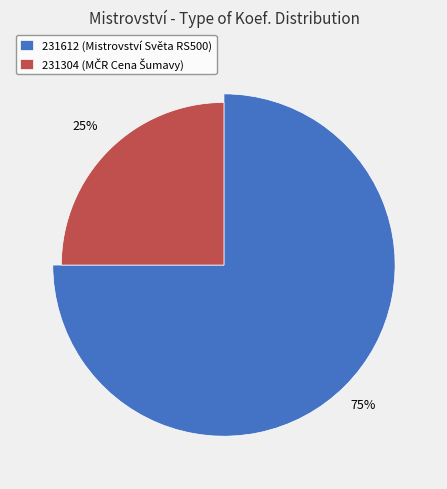

What is the majority slice?

231612